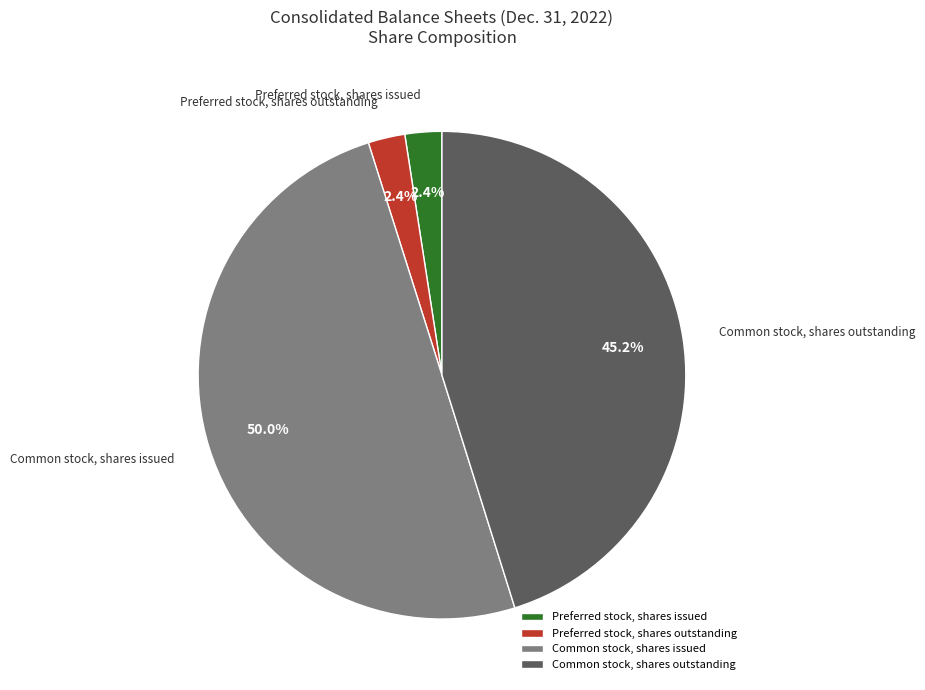

To the nearest percent, what portion does Common stock, shares outstanding represent?

45%